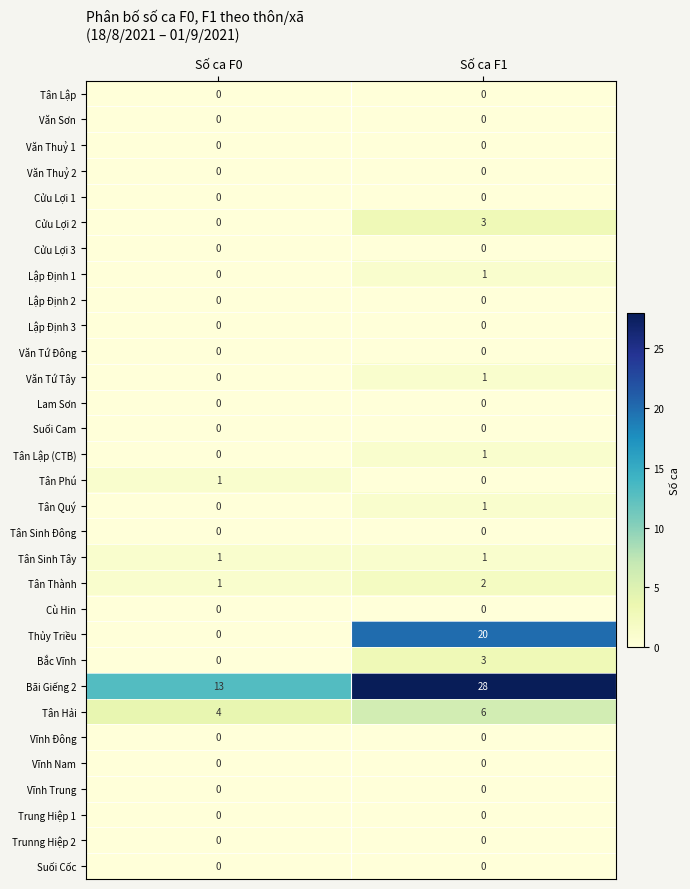

Which series has the largest total across all categories?

Bãi Giếng 2